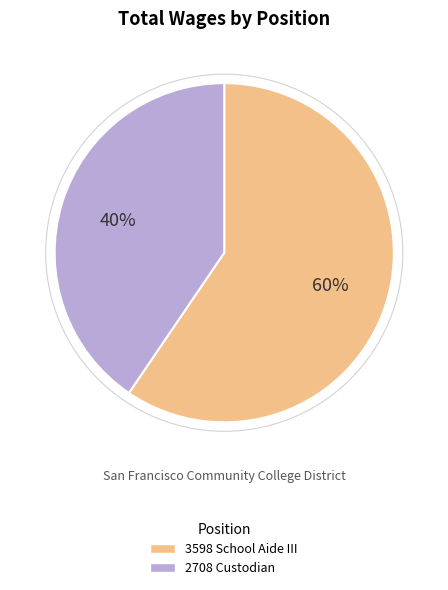

Approximately how many times larger is the value at 2708 Custodian compared to 3598 School Aide III?

0.7